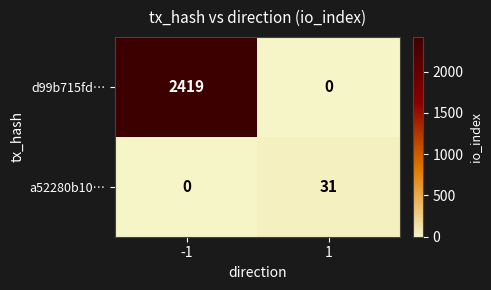

What value does the d99b715fd… series have at -1?

2419